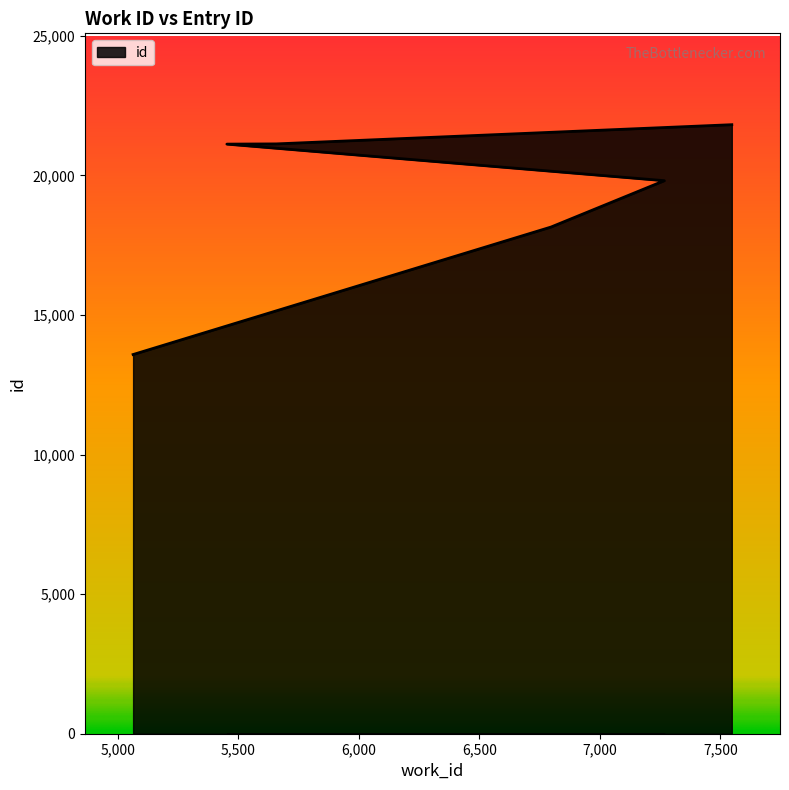

Reading left to right, extract all data points from this chart.

5063=13583	6797=18150	7267=19810	5452=21120	5657=21128	7547=21816